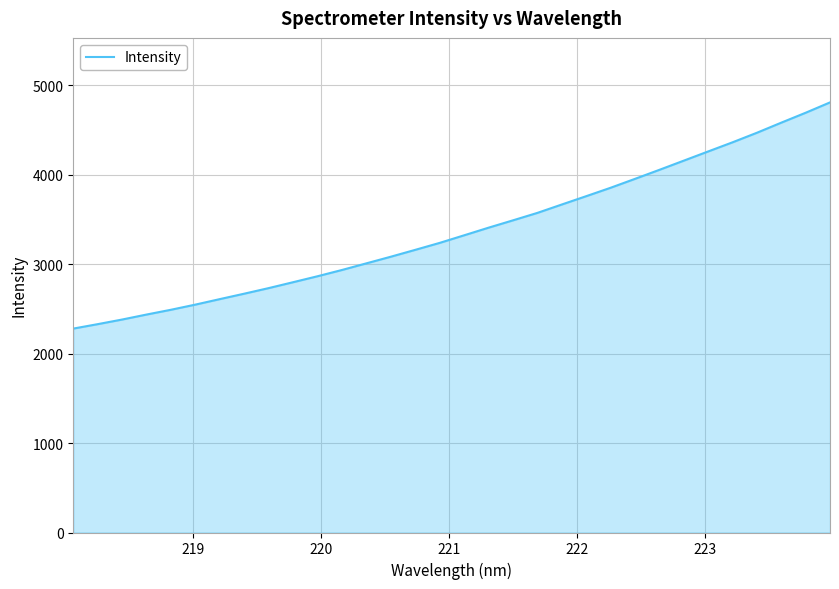

What is the difference between the maximum and minimum values?

2529.1